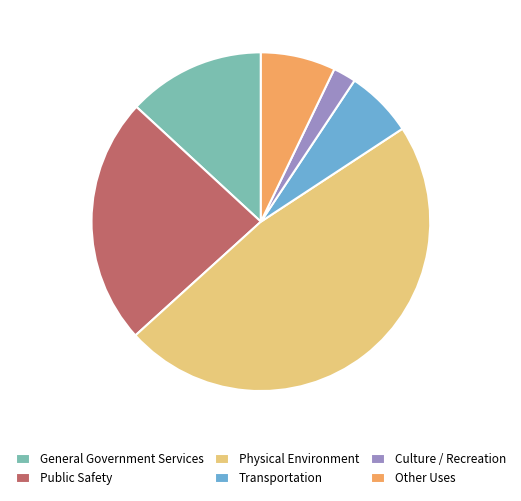

Between Physical Environment and General Government Services, which is larger?

Physical Environment